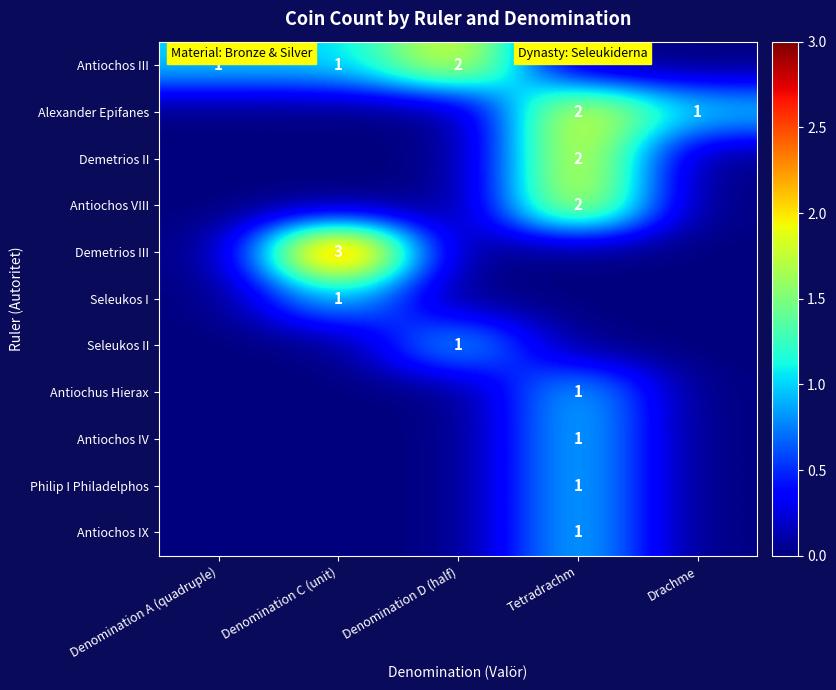

What is the sum of all Antiochos VIII values?

2